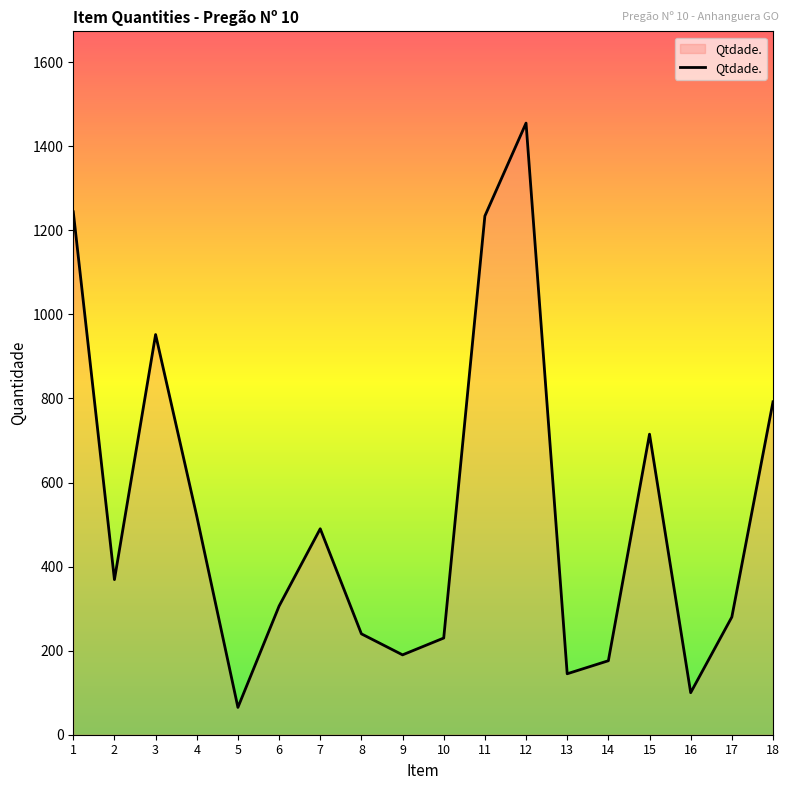

Between 6 and 10, which is larger?

6